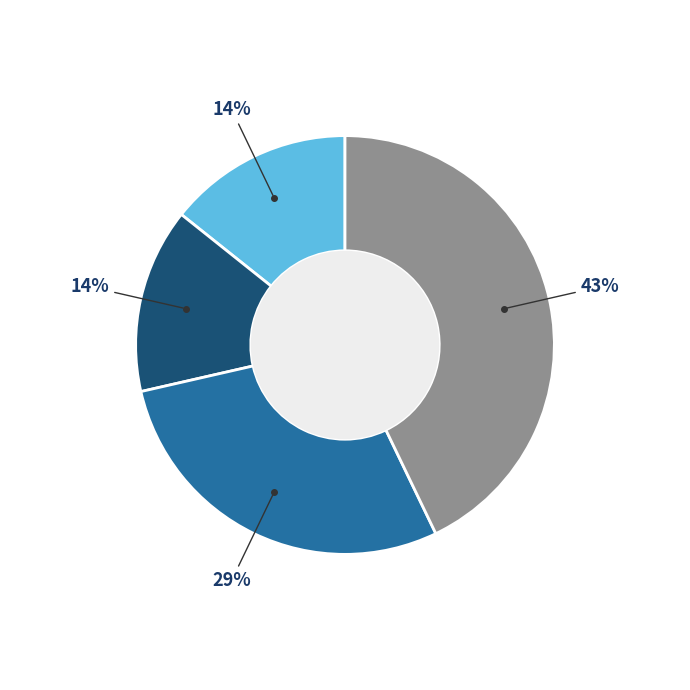

Is there any slice that represents more than half of the pie?

No